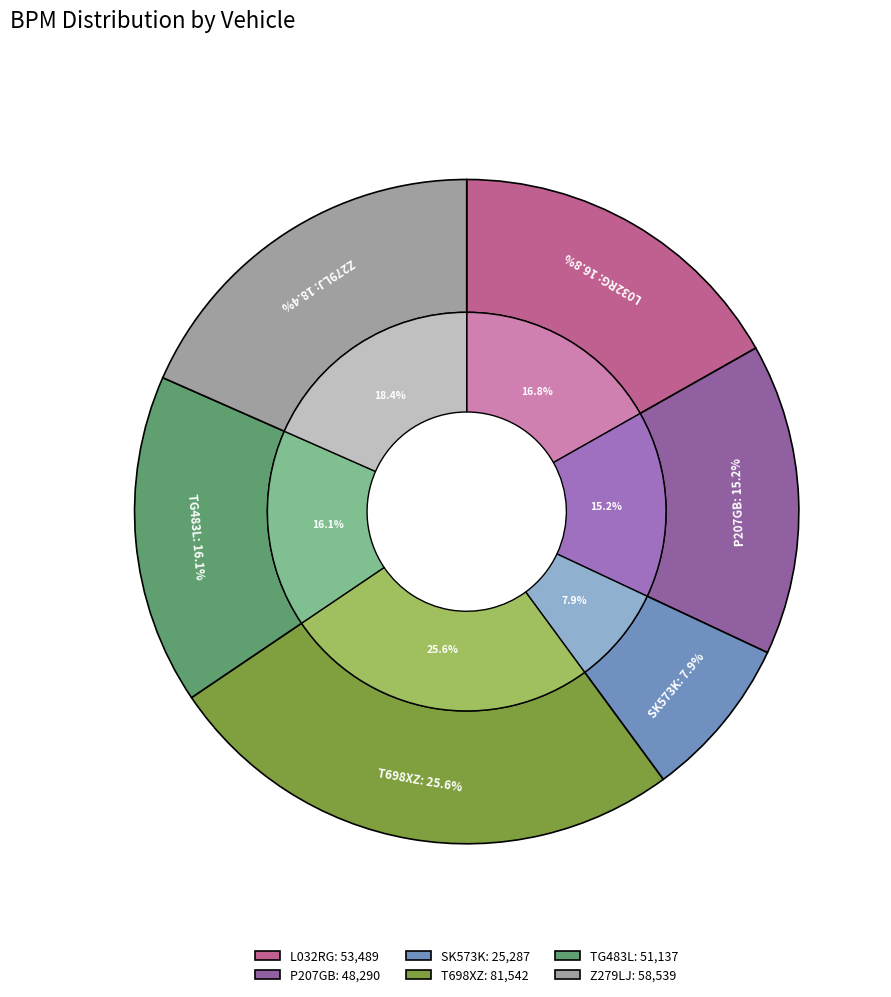

What is the largest slice in the pie chart?

T698XZ